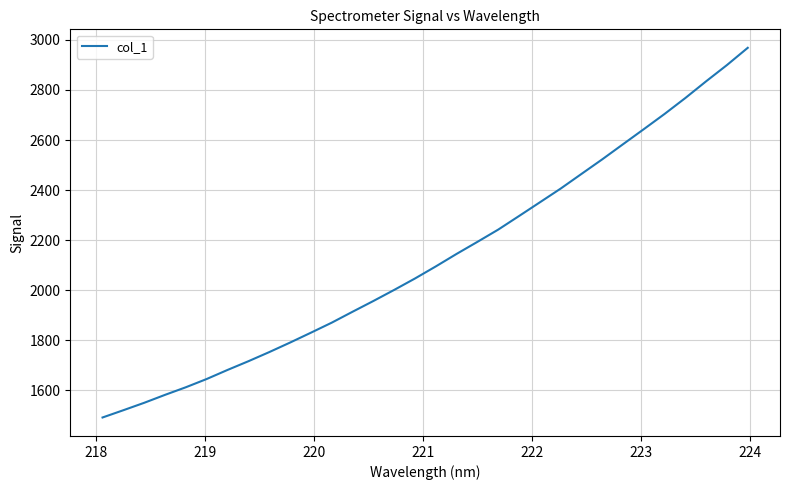

What is the greatest value displayed?

2968.3